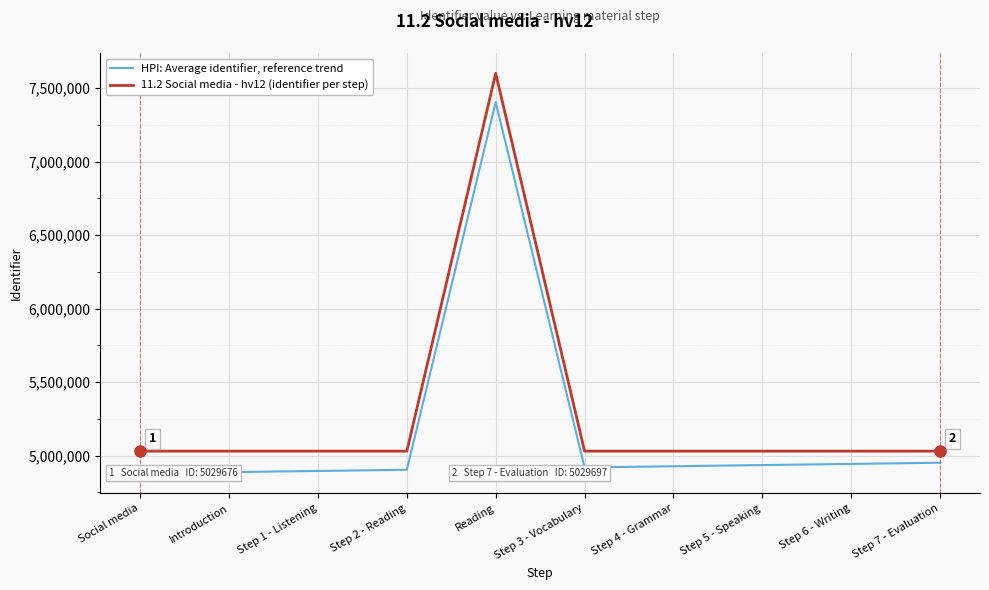

Rank the categories by 11.2 Social media - hv12 (identifier per step) value from lowest to highest.

Social media, Introduction, Step 1 - Listening, Step 2 - Reading, Step 3 - Vocabulary, Step 4 - Grammar, Step 5 - Speaking, Step 6 - Writing, Step 7 - Evaluation, Reading